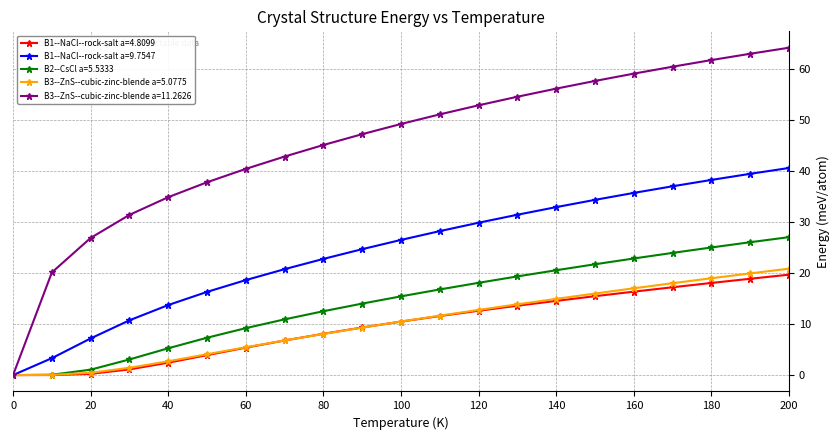

Which series has the widest spread of values?

B3--ZnS--cubic-zinc-blende a=11.2626